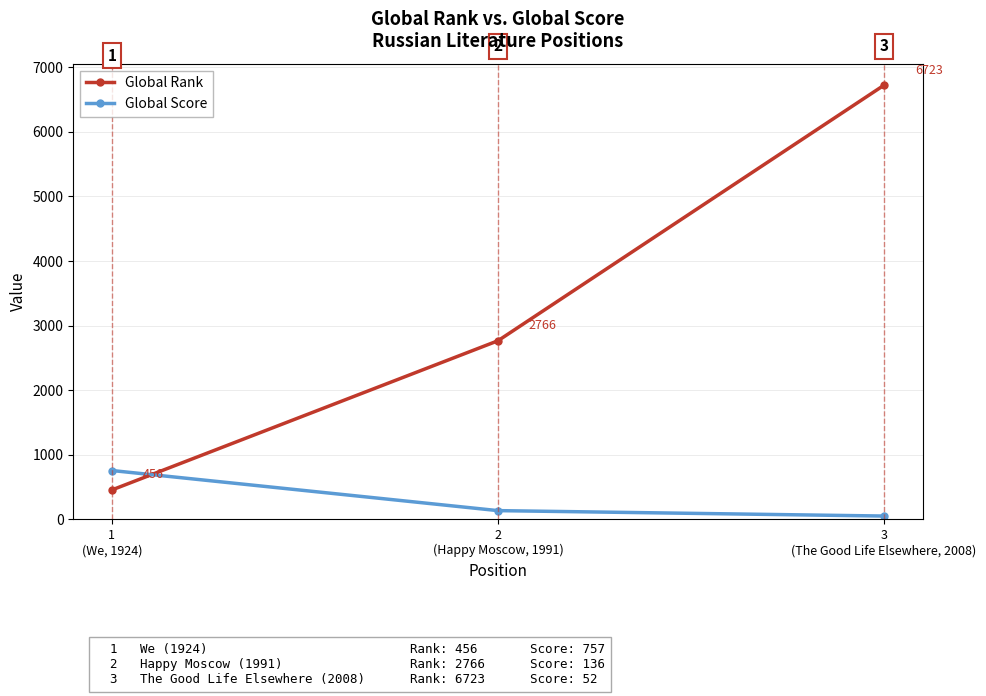

What is the difference between the maximum and second lowest values in the Global Score series?

621